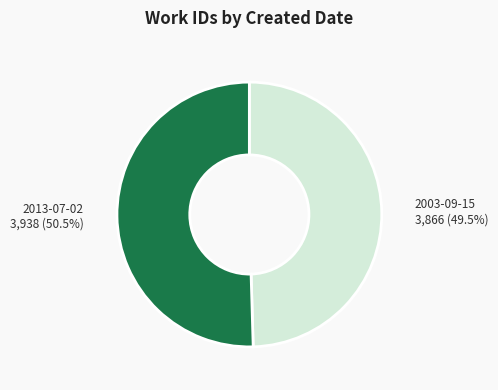

Which category has the smallest portion of the pie?

2003-09-15